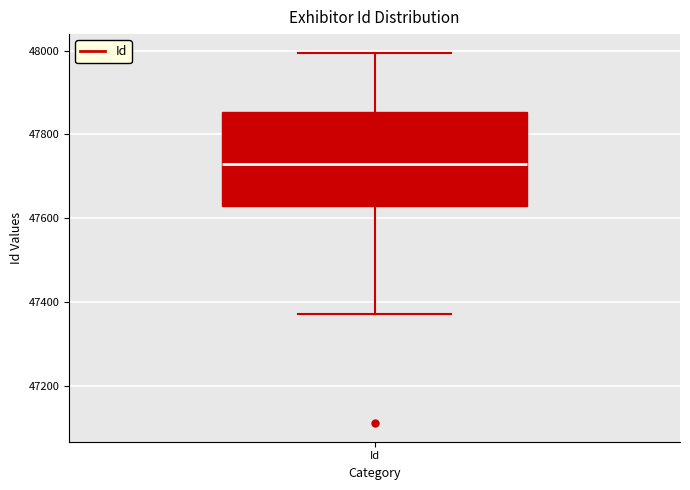

Read this box plot against the y-axis: the position of the median line, the range covered by the box, and the ends of both whiskers. The values are not printed on the chart, so give them approximately, as read against the axis.

median 47720, box 47640 to 47860, whiskers 47380 to 48000